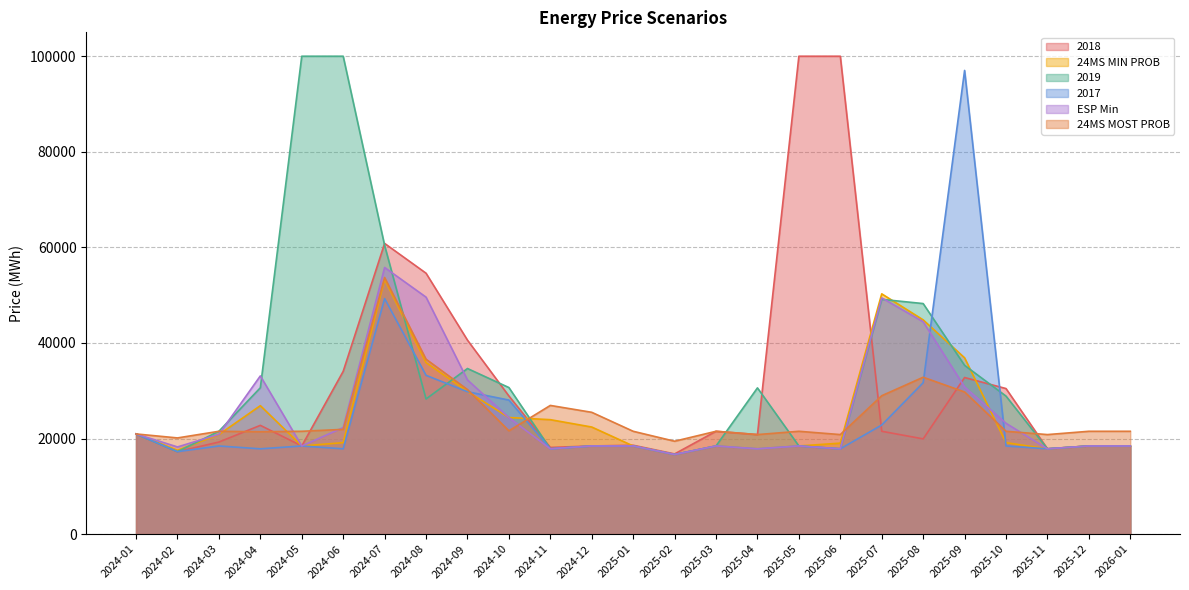

At which category is the sum across all series the highest?

2024-07